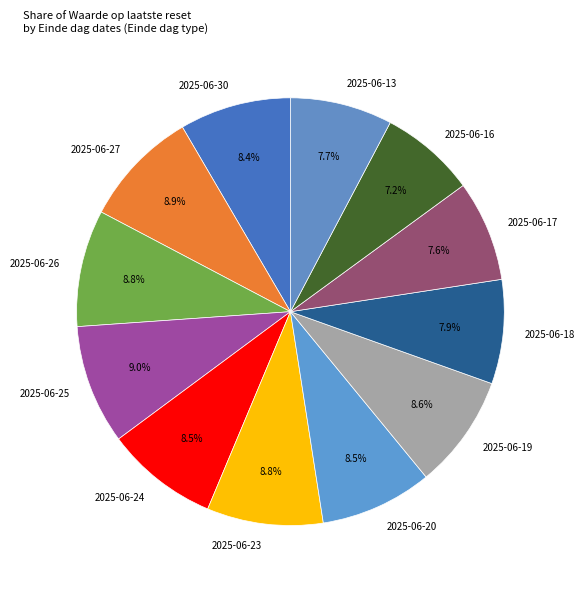

Count the number of slices in the pie.

12